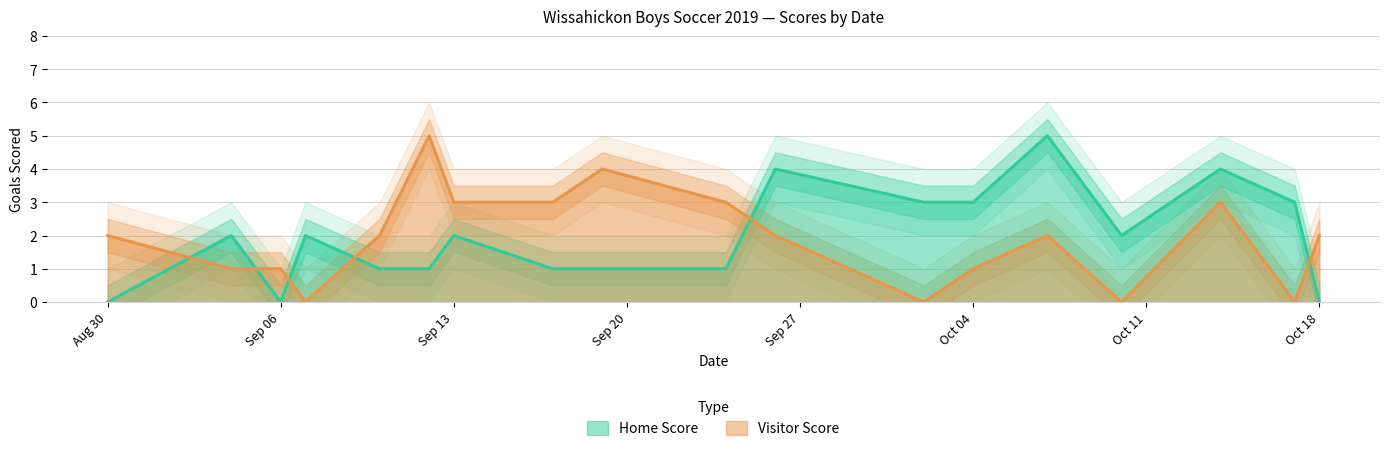

What position from the right is 2019-10-17?

2